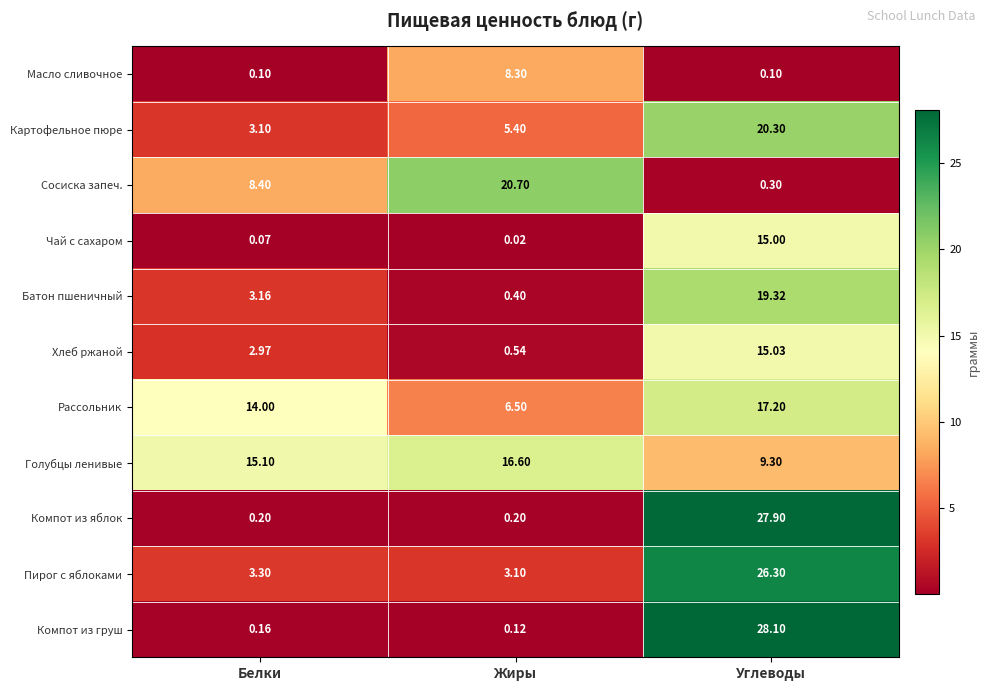

Between Жиры and Углеводы, which series saw the biggest shift?

Компот из груш